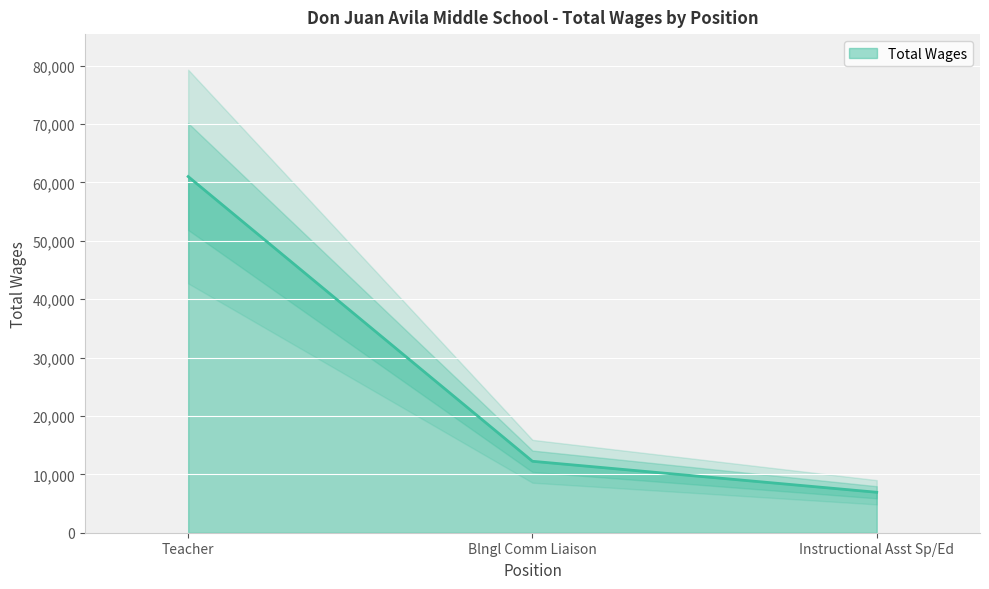

The value at Blngl Comm Liaison is 12233. True or false?

True